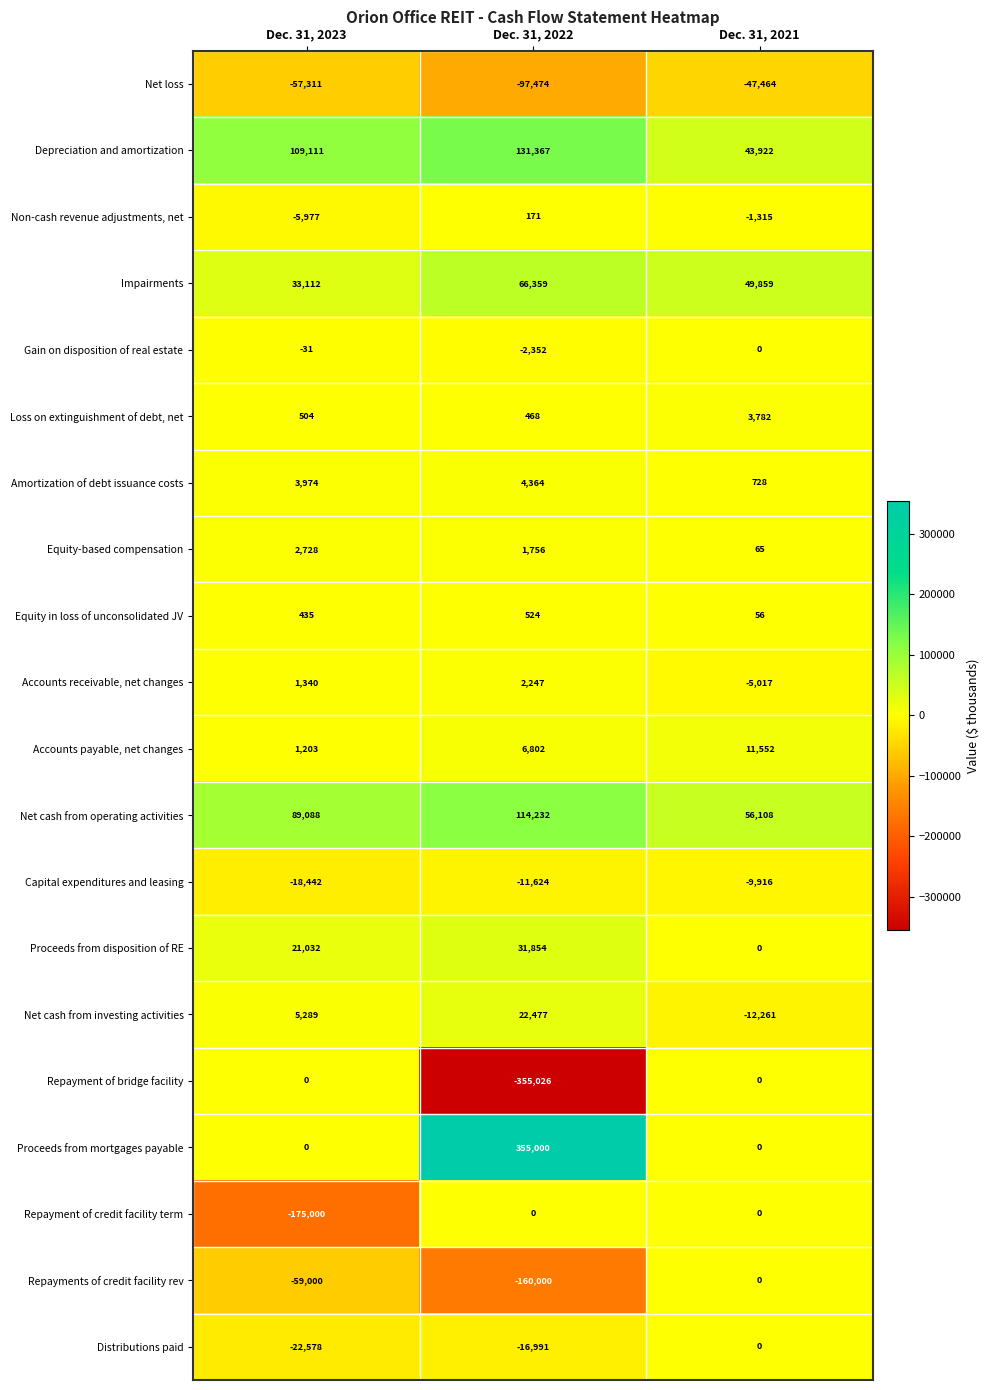

The value of Distributions paid at Dec. 31, 2023 is -14375. True or false?

False